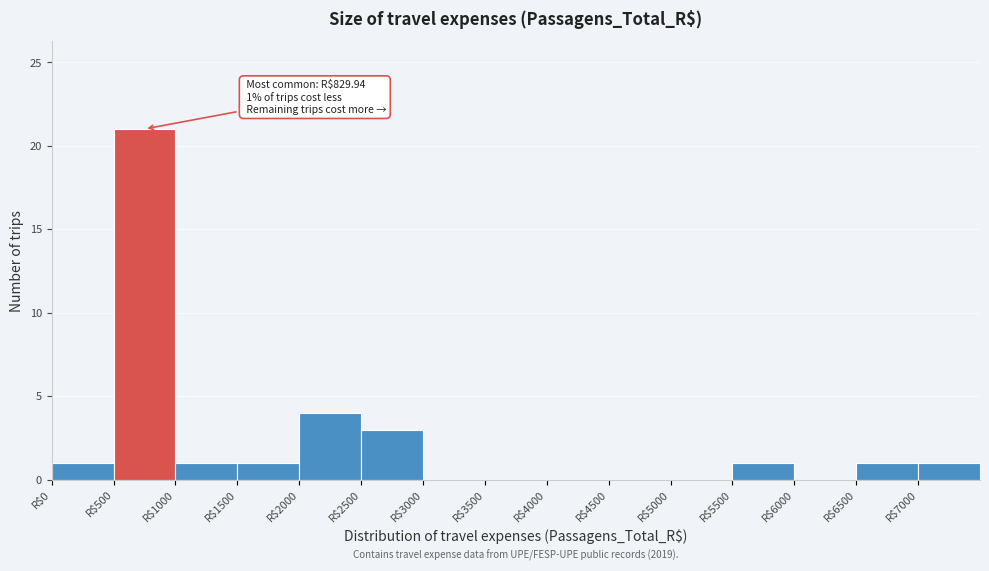

Which range on the x-axis has the tallest bar?

500 to 1000